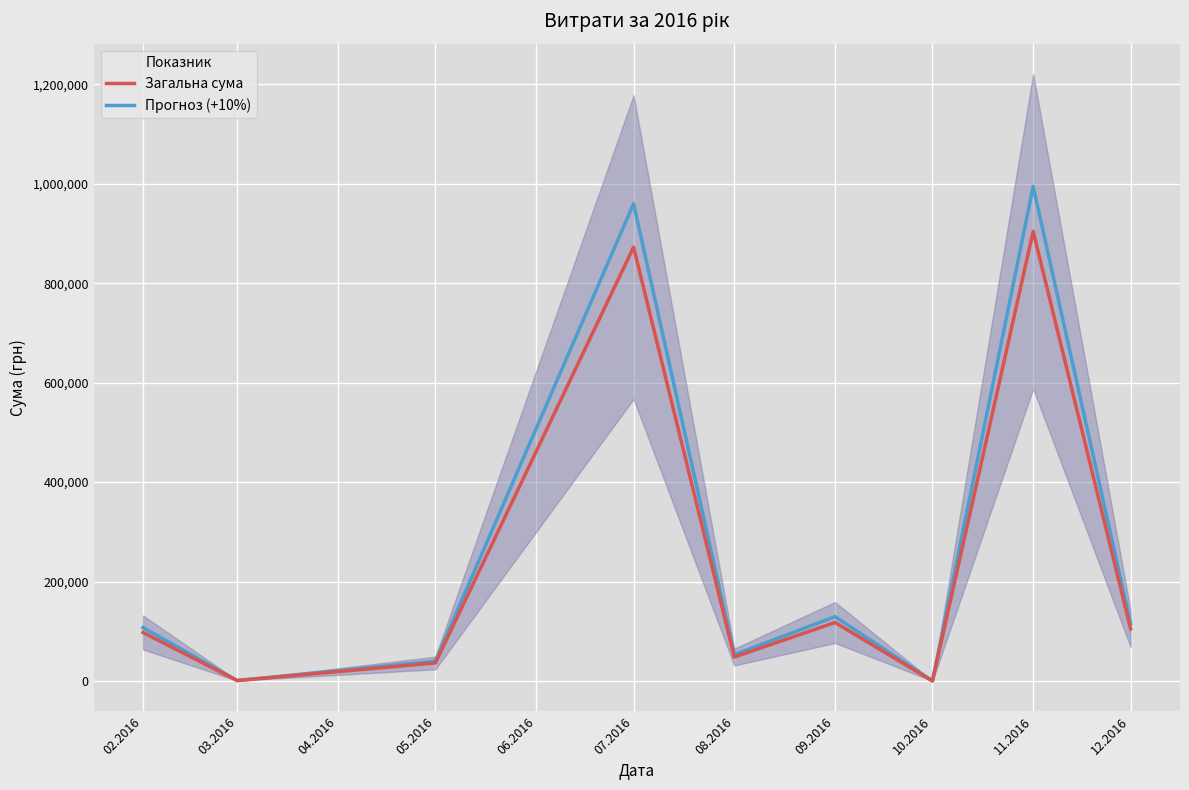

True or false: Загальна сума has a value of 1544.9 at 03.2016.

False